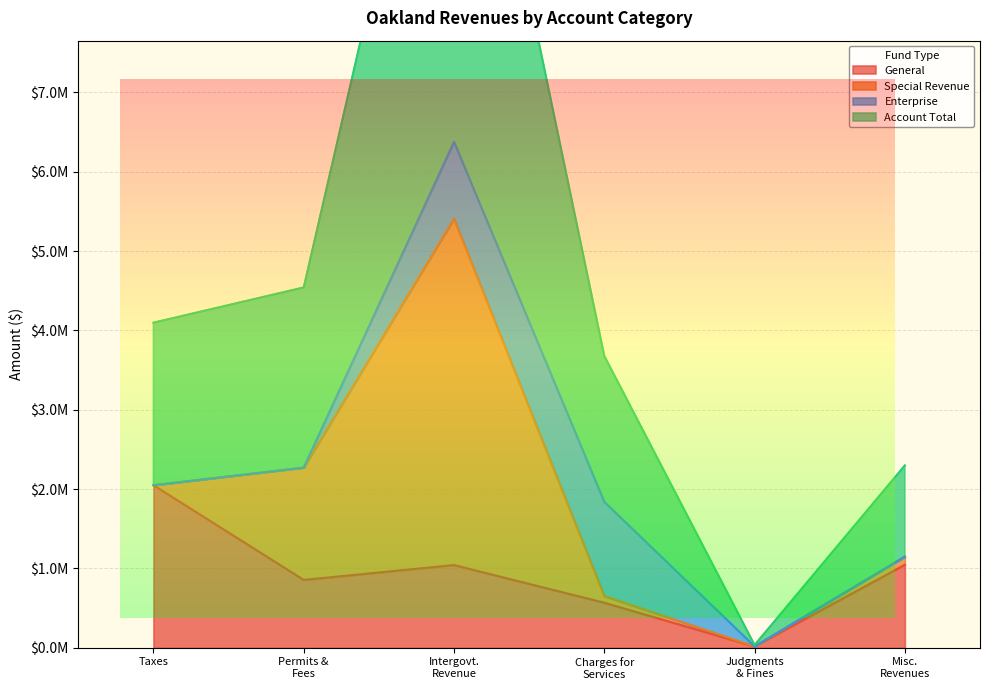

Count the number of categories in the chart.

6